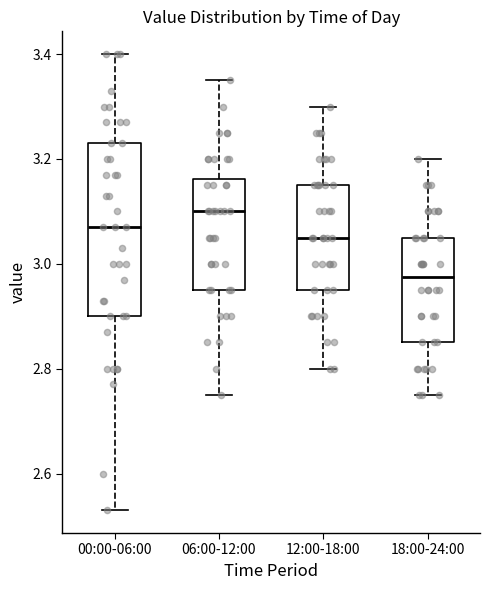

Which box has the lowest median line?

18:00-24:00